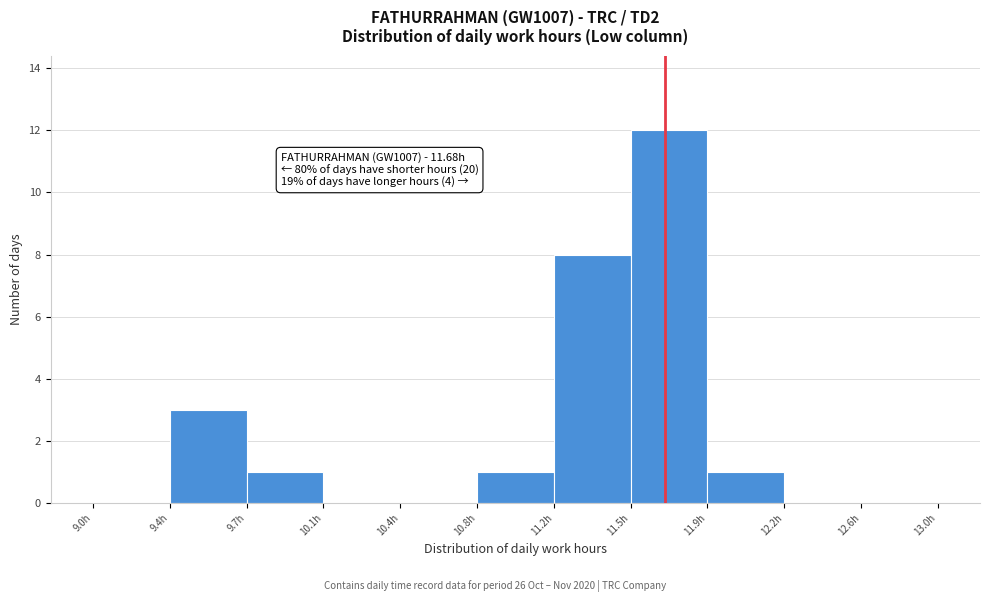

Over which range of the x-axis is the bar tallest?

11.52 to 11.88